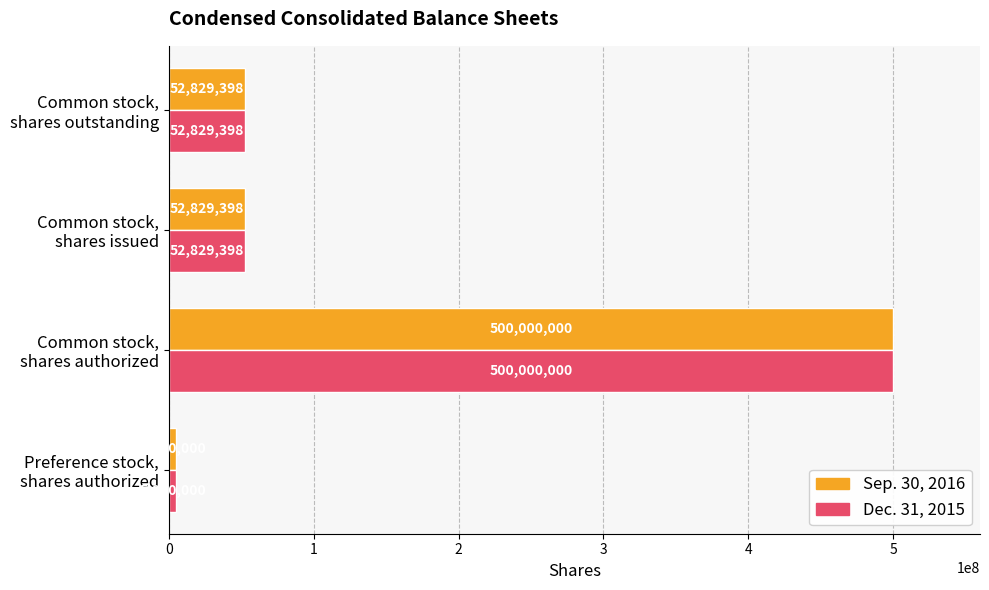

What is the highest value of the Dec. 31, 2015 series?

500000000